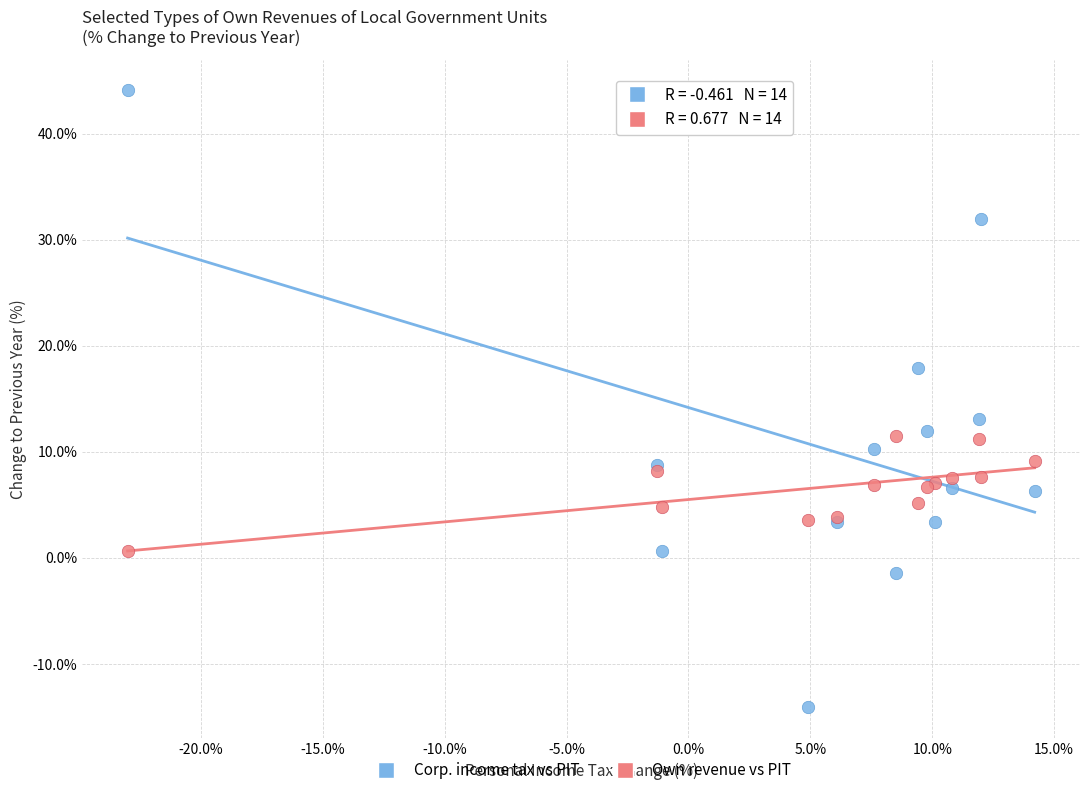

What is the X range (max minus min) for the scatter plot?

37.2